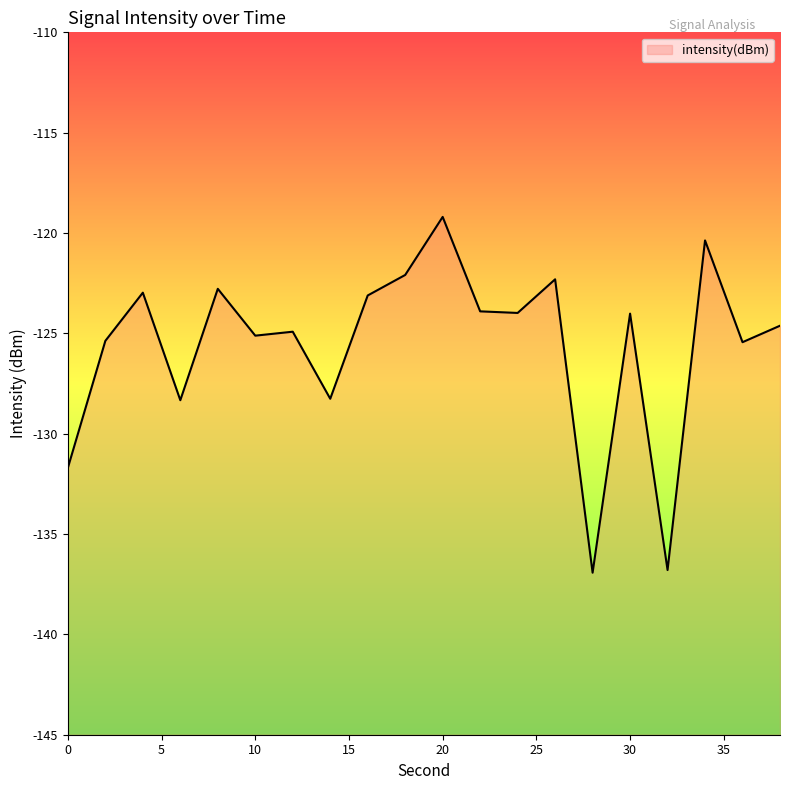

What is the sum of all values?

-2512.2